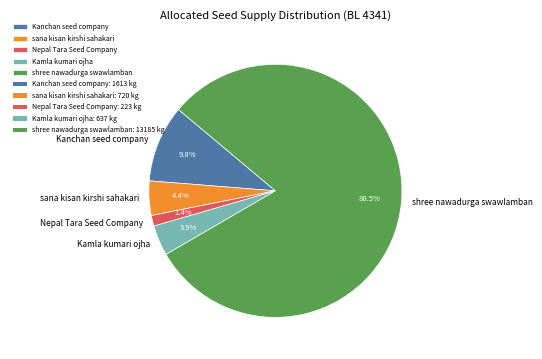

Which category has the biggest portion of the pie?

shree nawadurga swawlamban